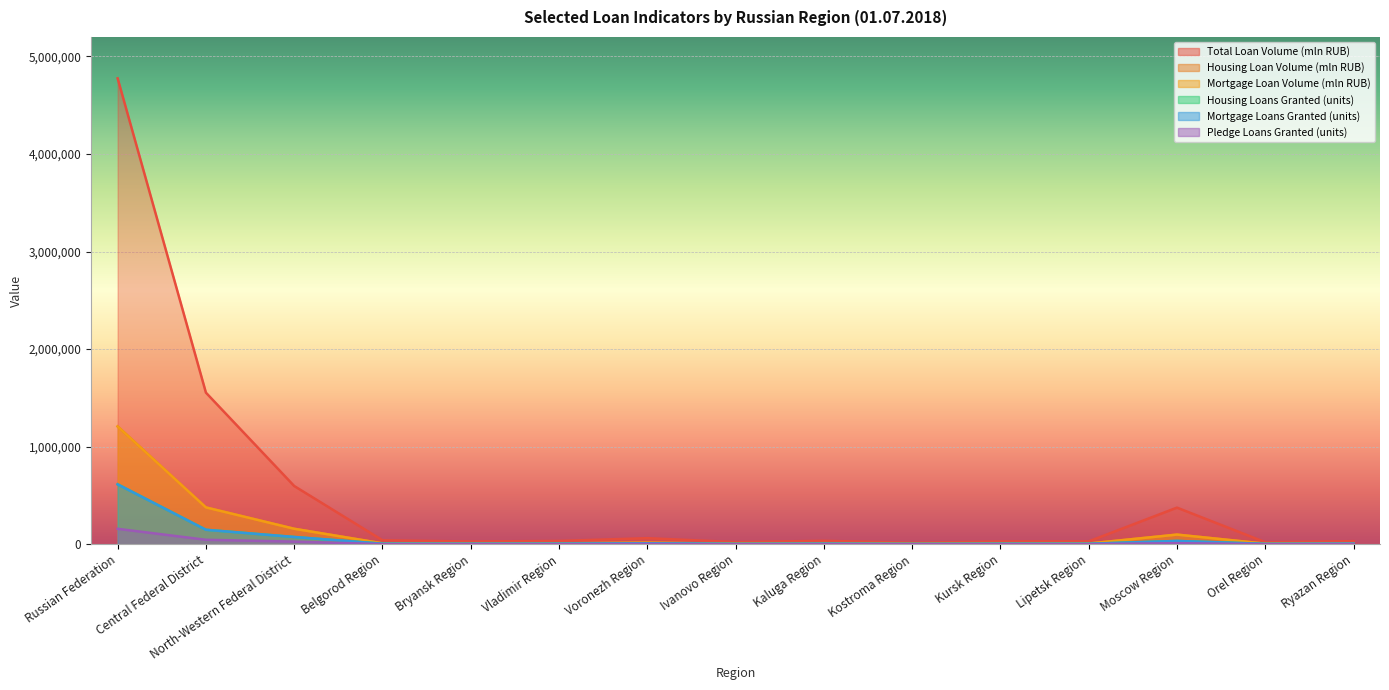

Reading right to left, transcribe all the data shown in this chart.

Total Loan Volume (mln RUB): Ryazan Region=31098	Orel Region=20356	Moscow Region=375012	Lipetsk Region=28661	Kursk Region=27806	Kostroma Region=14928	Kaluga Region=34717	Ivanovo Region=21635	Voronezh Region=61986	Vladimir Region=33488	Bryansk Region=27505	Belgorod Region=40308	North-Western Federal District=596685	Central Federal District=1553635	Russian Federation=4775582
Housing Loan Volume (mln RUB): Ryazan Region=9560	Orel Region=5691	Moscow Region=98486	Lipetsk Region=6893	Kursk Region=7037	Kostroma Region=4178	Kaluga Region=10451	Ivanovo Region=5310	Voronezh Region=15551	Vladimir Region=8841	Bryansk Region=7219	Belgorod Region=8830	North-Western Federal District=158340	Central Federal District=377300	Russian Federation=1207478
Mortgage Loan Volume (mln RUB): Ryazan Region=9556	Orel Region=5691	Moscow Region=98484	Lipetsk Region=6886	Kursk Region=7036	Kostroma Region=4177	Kaluga Region=10451	Ivanovo Region=5305	Voronezh Region=15545	Vladimir Region=8839	Bryansk Region=7216	Belgorod Region=8828	North-Western Federal District=158280	Central Federal District=377215	Russian Federation=1207134
Housing Loans Granted (units): Ryazan Region=5597	Orel Region=3551	Moscow Region=33440	Lipetsk Region=4398	Kursk Region=4611	Kostroma Region=2925	Kaluga Region=5228	Ivanovo Region=3428	Voronezh Region=9700	Vladimir Region=5421	Bryansk Region=4554	Belgorod Region=5113	North-Western Federal District=74094	Central Federal District=148066	Russian Federation=613938
Mortgage Loans Granted (units): Ryazan Region=5593	Orel Region=3549	Moscow Region=33438	Lipetsk Region=4381	Kursk Region=4608	Kostroma Region=2923	Kaluga Region=5228	Ivanovo Region=3417	Voronezh Region=9688	Vladimir Region=5418	Bryansk Region=4547	Belgorod Region=5108	North-Western Federal District=74021	Central Federal District=147965	Russian Federation=613492
Pledge Loans Granted (units): Ryazan Region=2210	Orel Region=961	Moscow Region=10781	Lipetsk Region=816	Kursk Region=734	Kostroma Region=586	Kaluga Region=1348	Ivanovo Region=691	Voronezh Region=2704	Vladimir Region=1112	Bryansk Region=1304	Belgorod Region=768	North-Western Federal District=26662	Central Federal District=45342	Russian Federation=157874